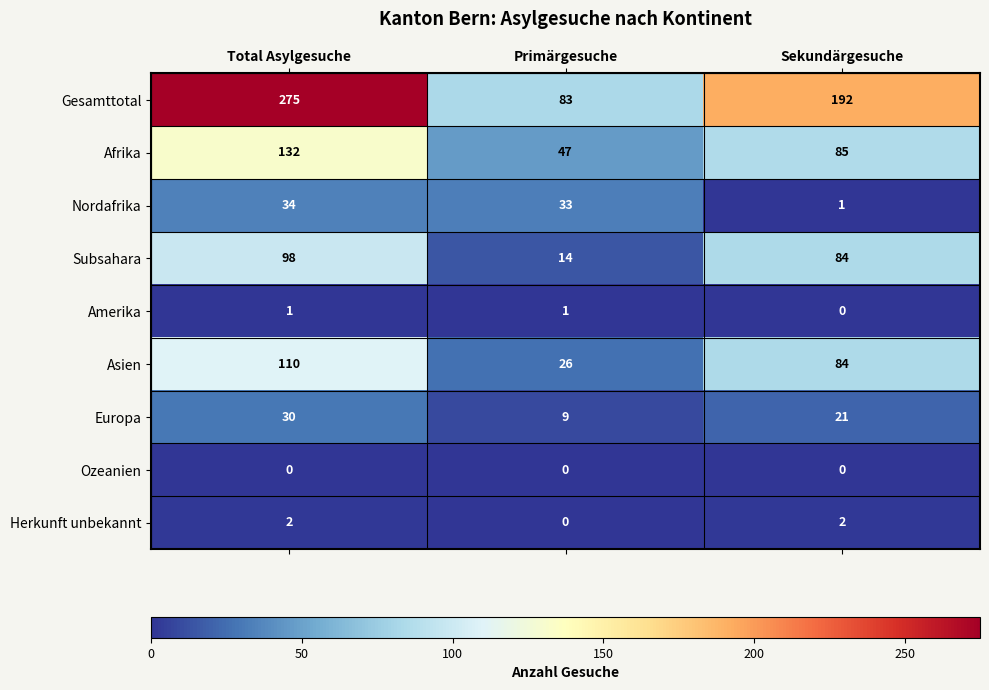

The Herkunft unbekannt series shows 2 at Total Asylgesuche. True or false?

True